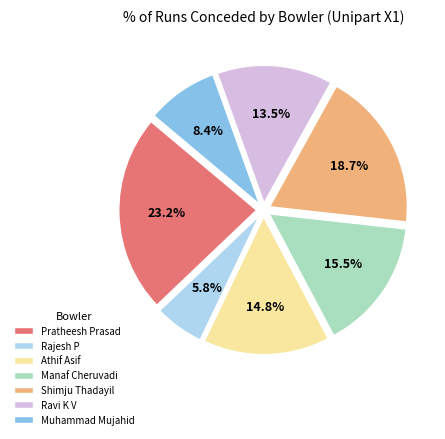

How many slices are in this pie chart?

7